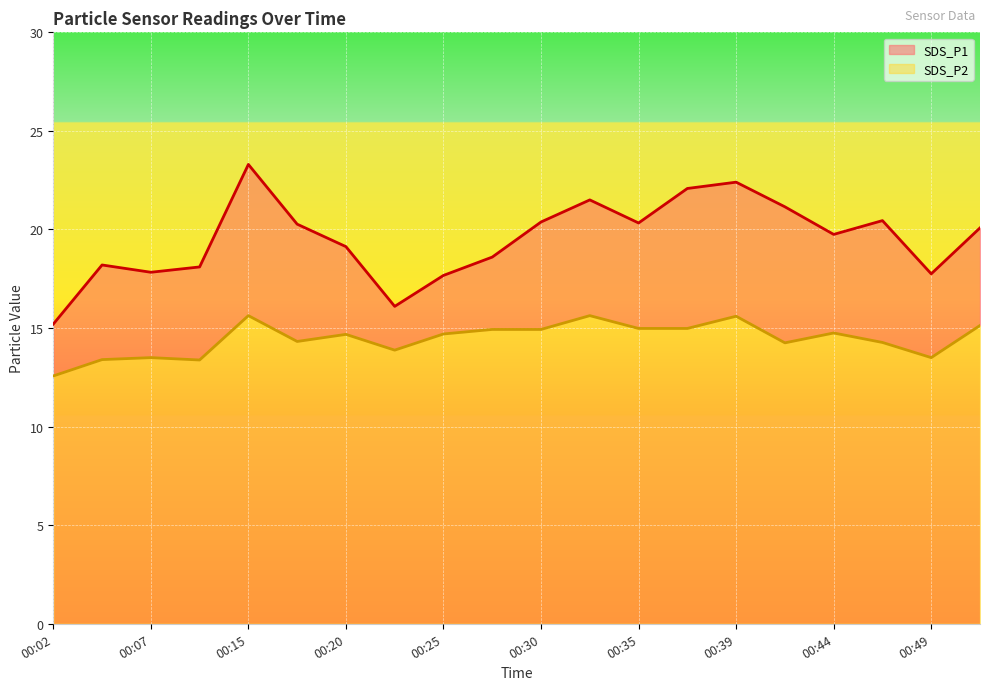

What is the value of the SDS_P2 point at the 11th from the left?

14.9